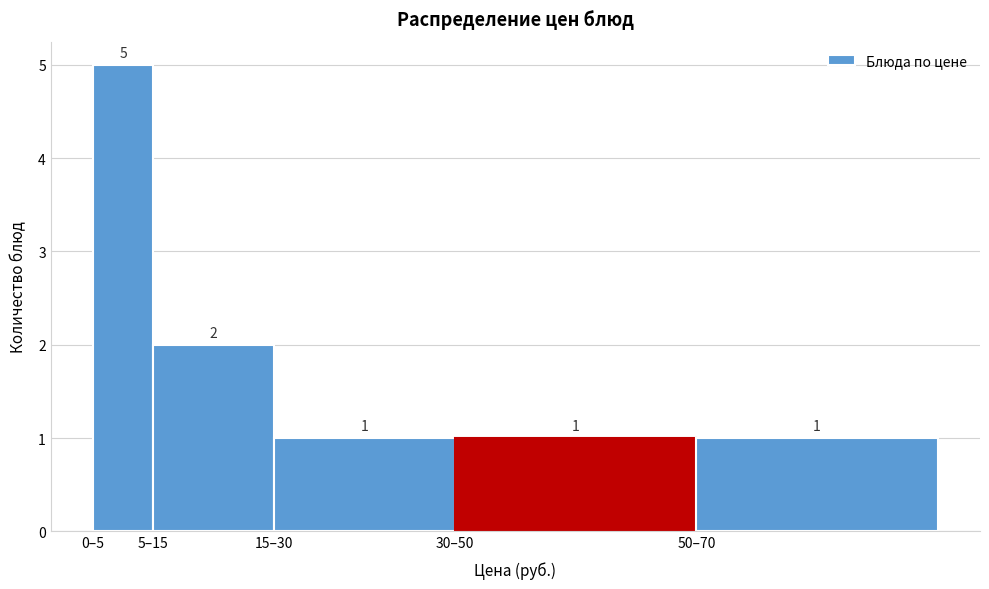

Reading left to right, list all the values displayed in this chart.

5	2	1	1	1